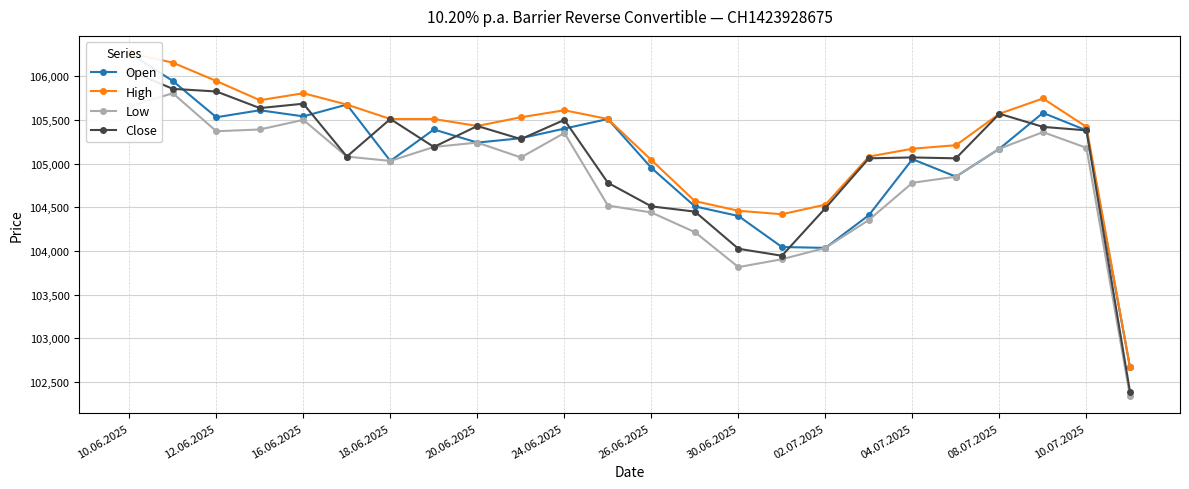

True or false: Close has a value of 171367 at 17.

False